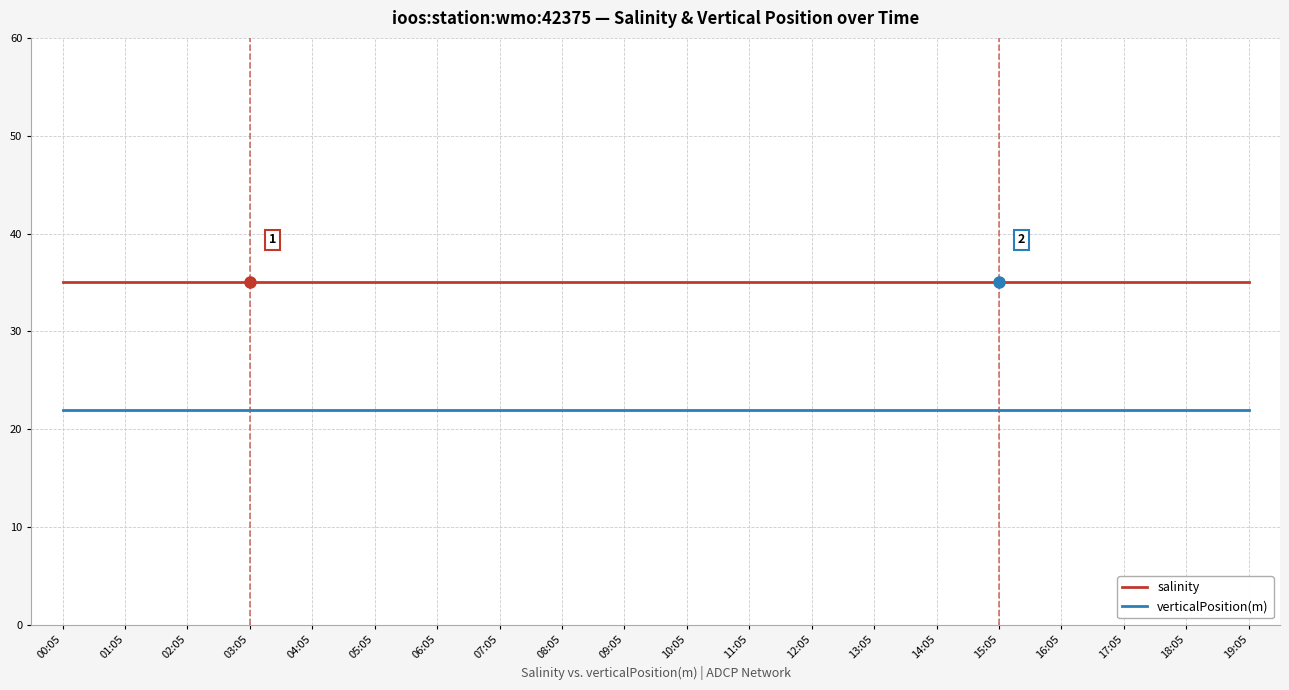

What is the minimum value for salinity?

35